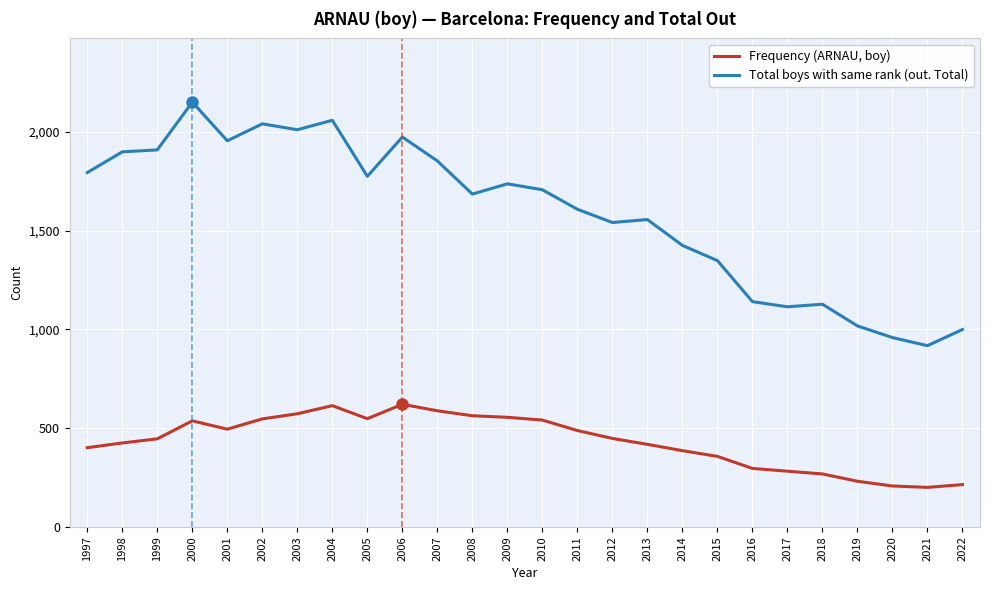

Which series has the largest total across all categories?

Total boys with same rank (out. Total)